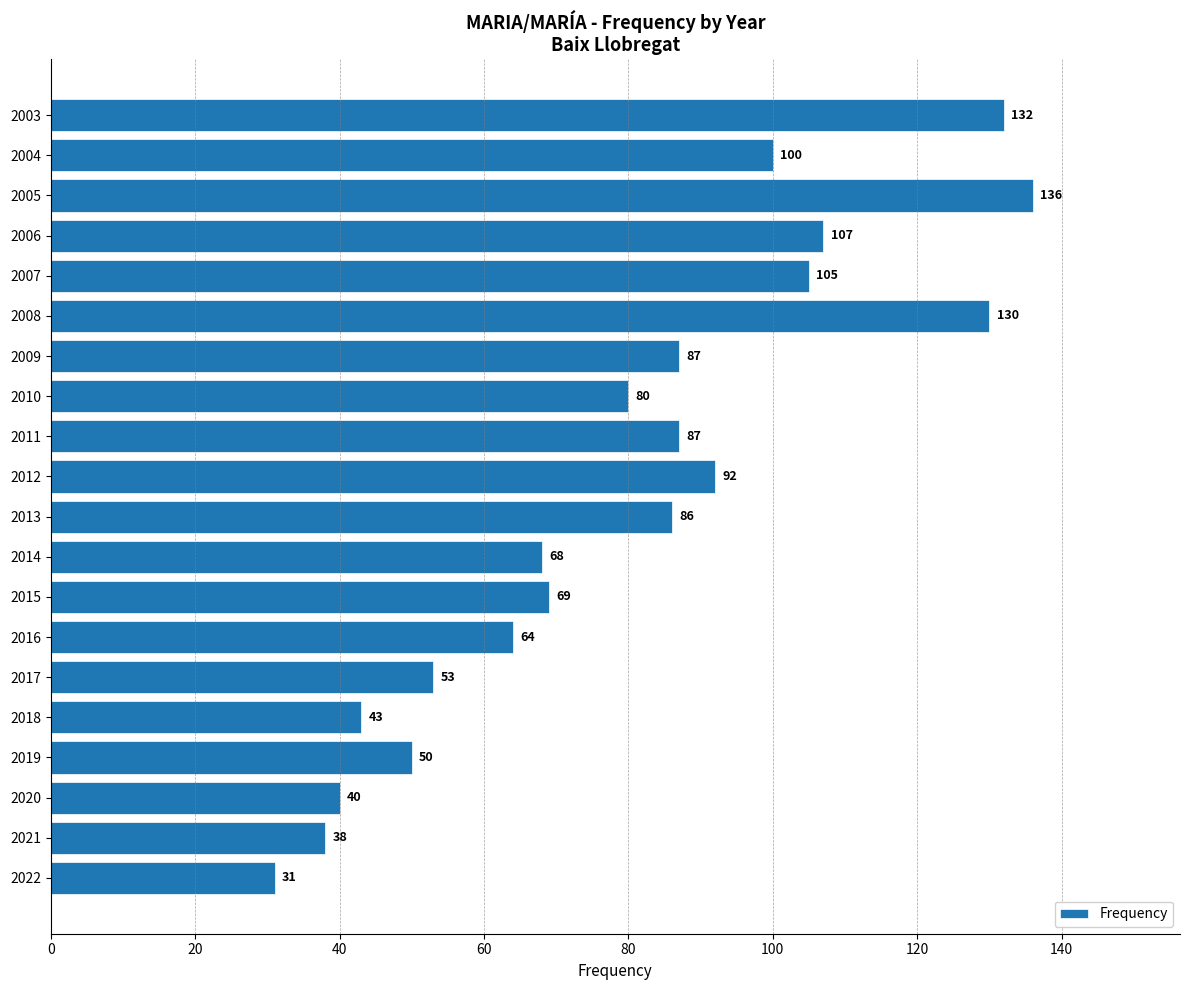

Which category has the highest value across all series?

2005